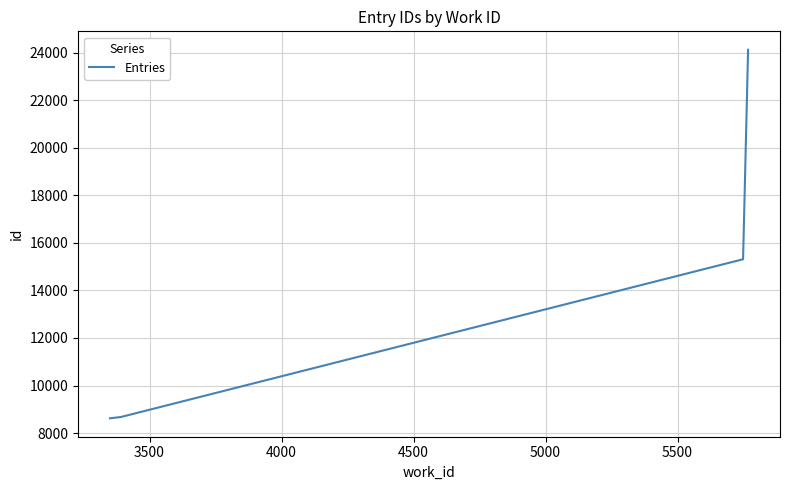

True or false: there are more than 0 points higher than both neighbors.

False